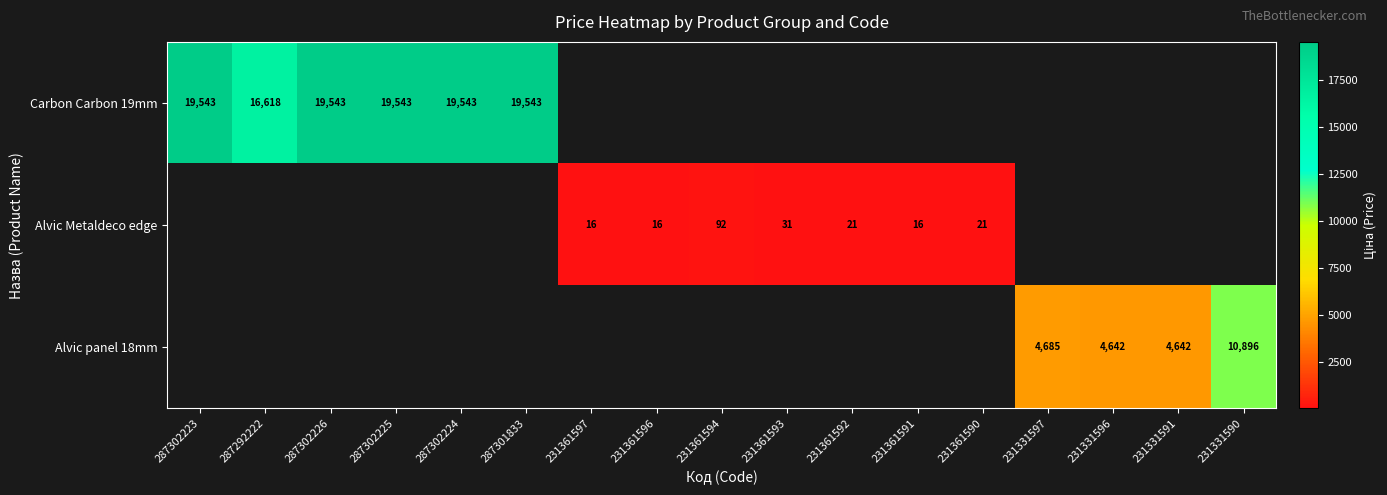

True or false: Carbon Carbon 19mm has a value of 19543.0 at 287302225.

True